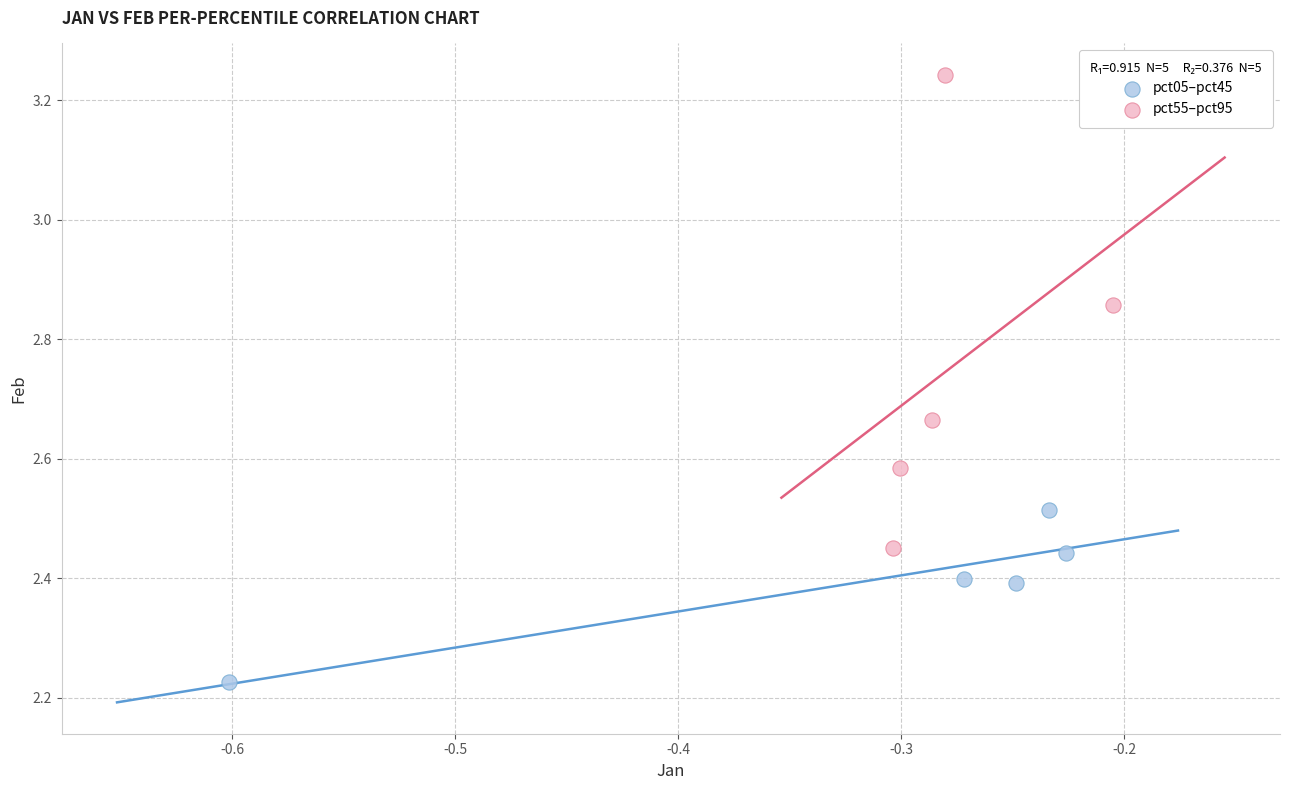

What are all the series names shown in the legend?

pct05–pct45, pct55–pct95